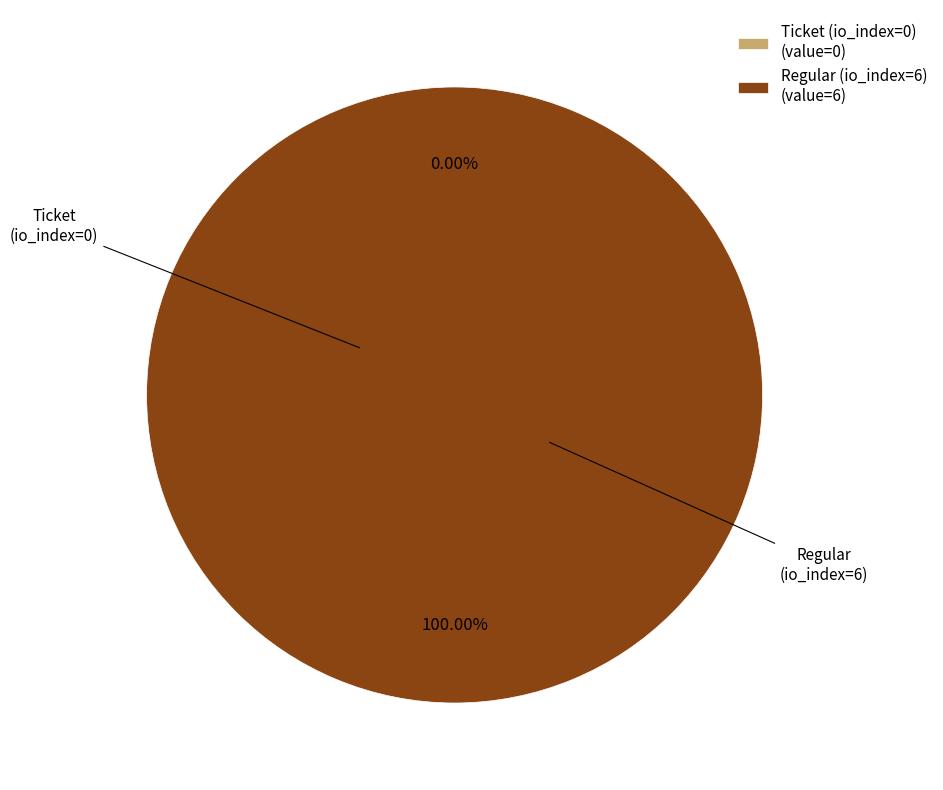

Which slice is the largest?

Regular (io_index=6)